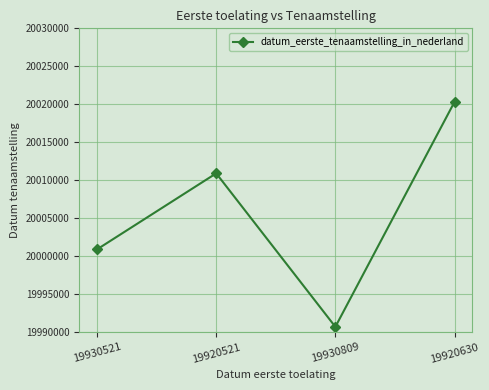

Which has a higher value, 19930809 or 19930521?

19930521